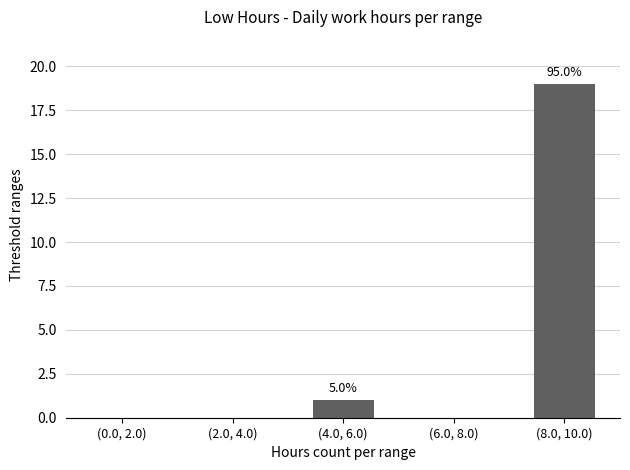

Are the bars horizontal?

No